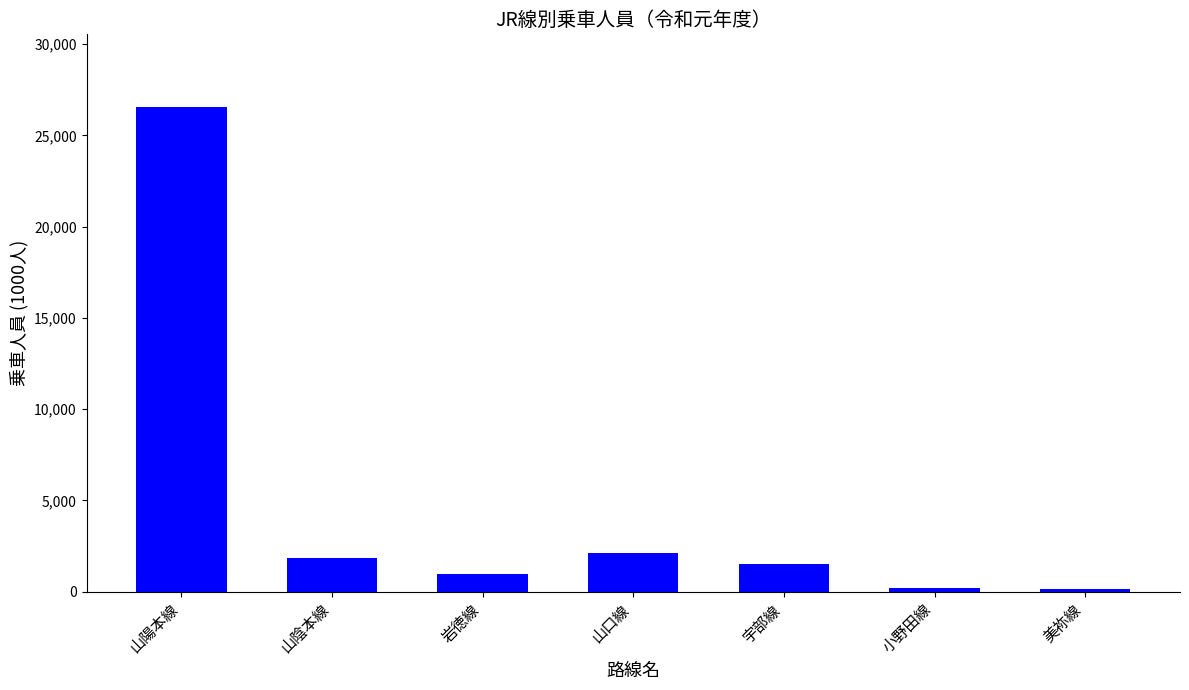

Between 宇部線 and 山陰本線, which is larger?

山陰本線